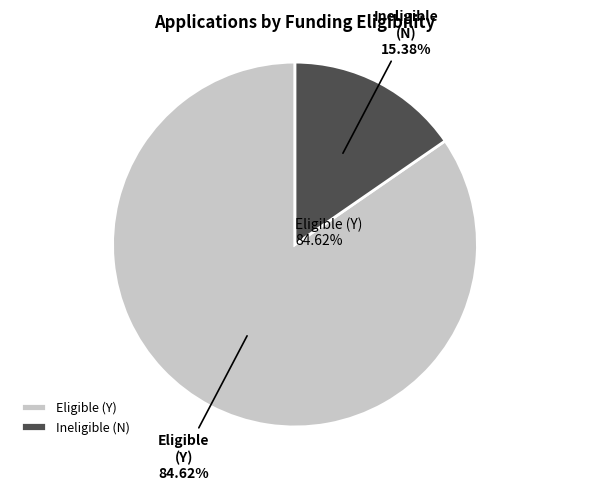

How many slices are in this pie chart?

2